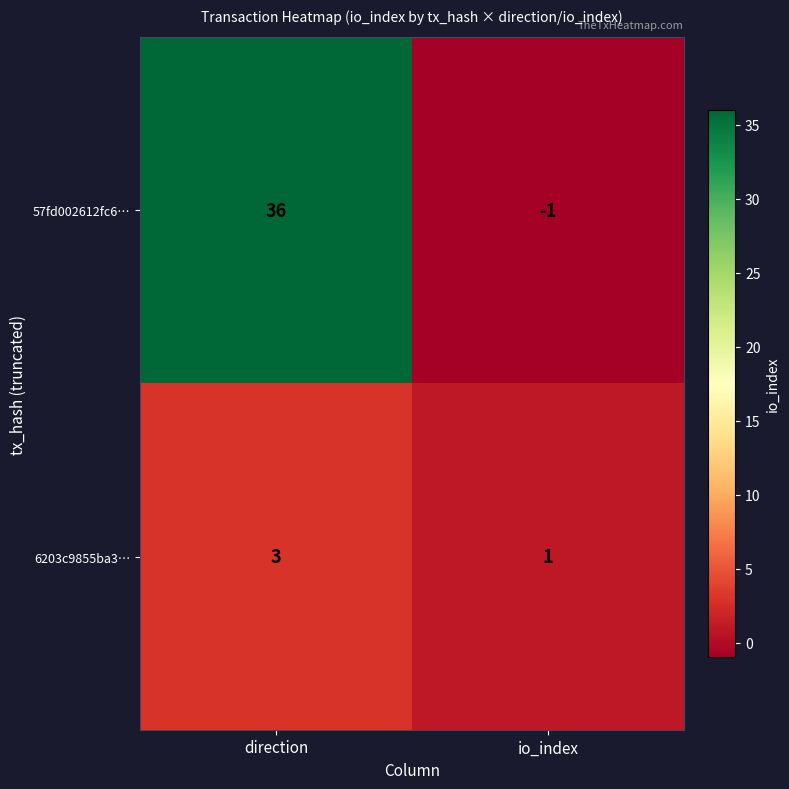

List the series in order of their overall mean, lowest first.

6203c9855ba3…, 57fd002612fc6…